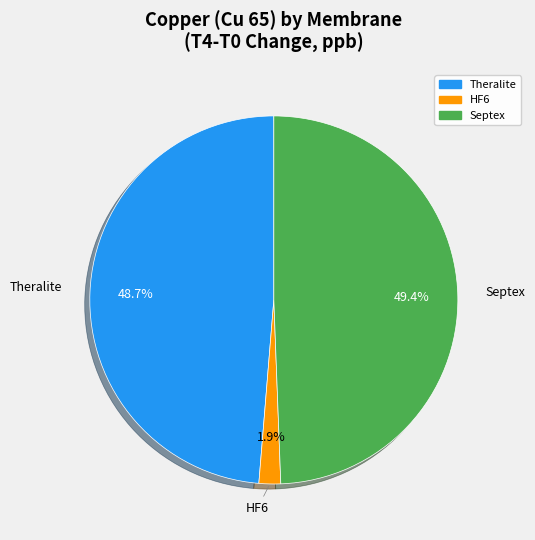

Which slice is the smallest?

HF6